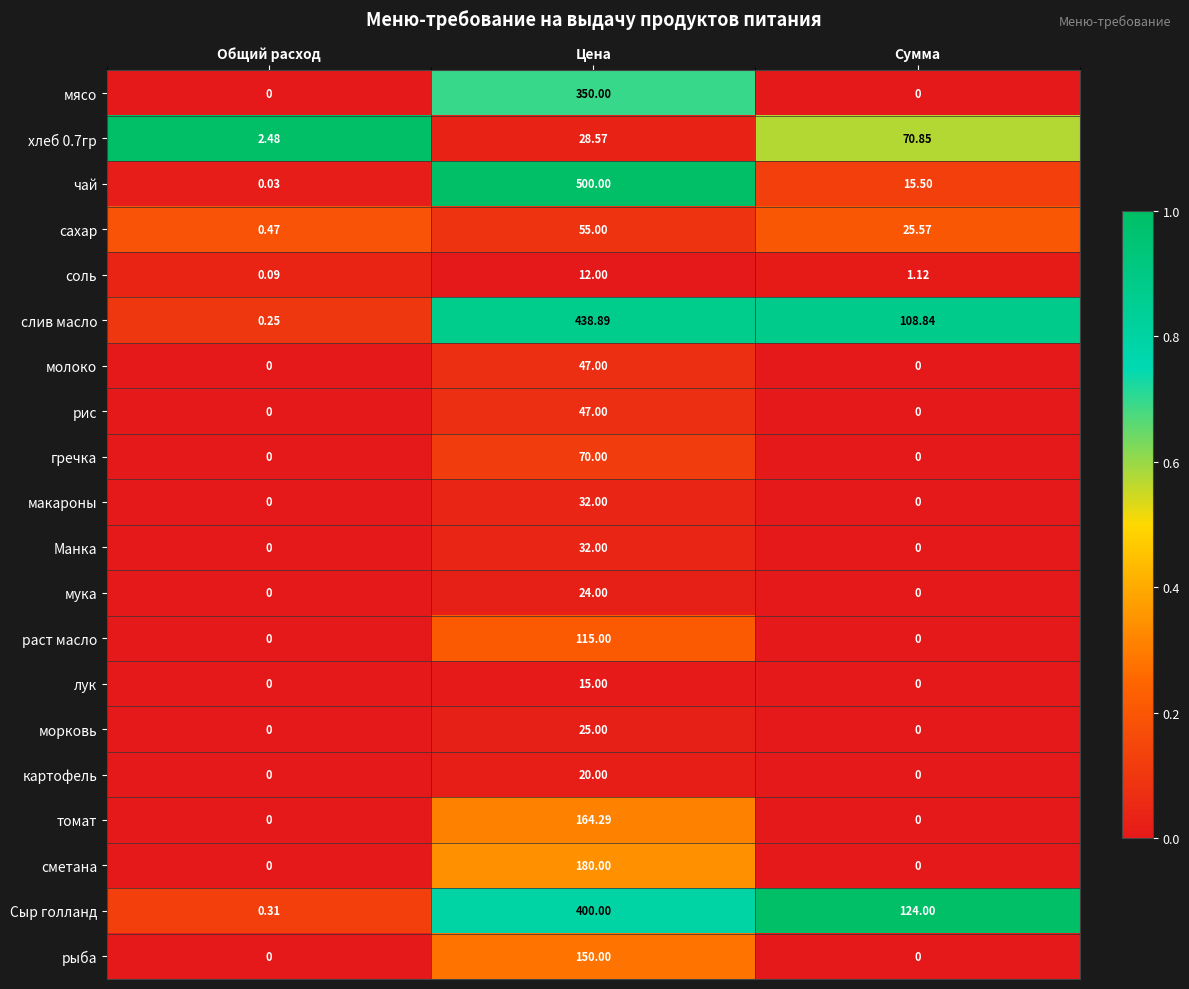

At which label is хлеб 0.7гр closest to 36?

Цена